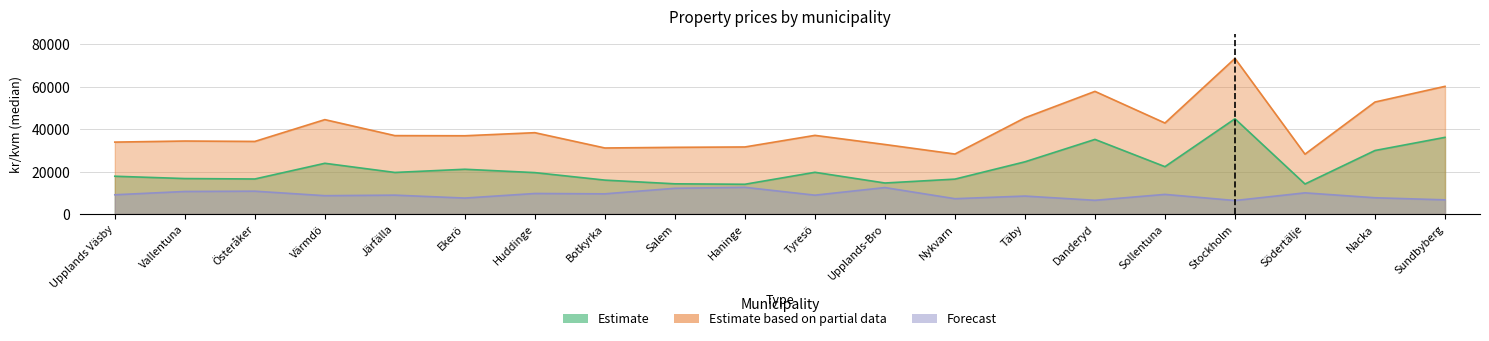

What are all the series names shown in the legend?

Estimate, Estimate based on partial data, Forecast